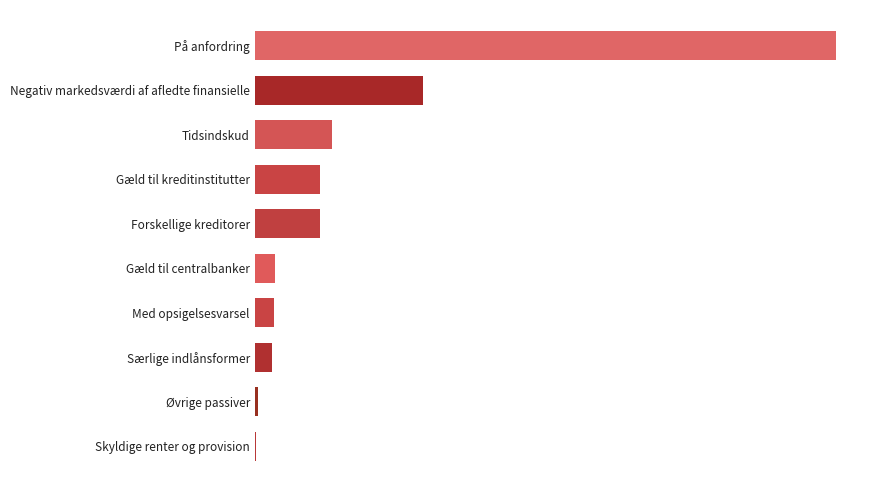

Are the bars horizontal?

Yes